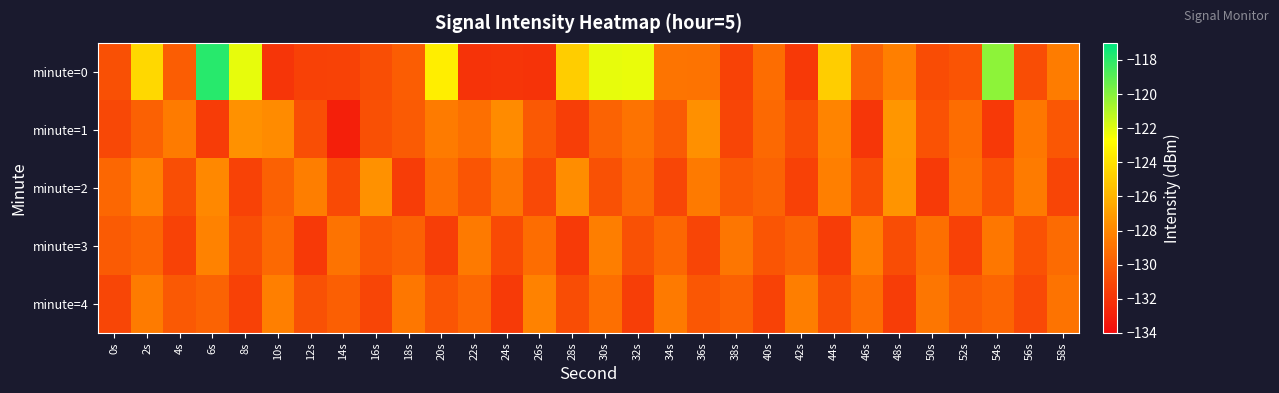

Reading right to left, extract all data points from this chart.

minute=0: 58s=-128.5	56s=-130.8	54s=-120.2	52s=-130.4	50s=-130.9	48s=-128.3	46s=-129.7	44s=-124.9	42s=-131.7	40s=-129.2	38s=-131.3	36s=-128.9	34s=-128.9	32s=-122.2	30s=-122.2	28s=-124.8	26s=-132.0	24s=-132.0	22s=-132.0	20s=-123.4	18s=-130.0	16s=-130.7	14s=-131.3	12s=-131.4	10s=-132.0	8s=-122.1	6s=-117.9	4s=-130.0	2s=-124.4	0s=-130.6
minute=1: 58s=-130.3	56s=-128.7	54s=-131.8	52s=-129.2	50s=-130.5	48s=-127.3	46s=-131.9	44s=-128.1	42s=-130.8	40s=-129.4	38s=-131.2	36s=-127.6	34s=-130.1	32s=-128.9	30s=-129.7	28s=-131.5	26s=-130.2	24s=-127.8	22s=-129.1	20s=-128.5	18s=-130.1	16s=-130.6	14s=-133.0	12s=-130.7	10s=-127.8	8s=-127.6	6s=-131.7	4s=-128.5	2s=-129.8	0s=-131.1
minute=2: 58s=-131.2	56s=-128.5	54s=-130.5	52s=-129.0	50s=-131.7	48s=-127.4	46s=-130.8	44s=-128.3	42s=-131.4	40s=-129.7	38s=-130.2	36s=-128.6	34s=-131.1	32s=-129.3	30s=-130.6	28s=-127.7	26s=-131.0	24s=-128.8	22s=-130.4	20s=-129.1	18s=-131.6	16s=-127.5	14s=-130.9	12s=-128.4	10s=-129.8	8s=-131.3	6s=-127.9	4s=-130.7	2s=-128.2	0s=-129.5
minute=3: 58s=-129.3	56s=-130.5	54s=-128.7	52s=-131.4	50s=-129.1	48s=-130.8	46s=-128.3	44s=-131.6	42s=-129.7	40s=-130.4	38s=-128.8	36s=-131.2	34s=-129.5	32s=-130.6	30s=-128.4	28s=-131.7	26s=-129.2	24s=-130.9	22s=-128.6	20s=-131.5	18s=-129.8	16s=-130.3	14s=-128.9	12s=-131.8	10s=-129.4	8s=-130.7	6s=-128.2	4s=-131.3	2s=-129.6	0s=-130.1
minute=4: 58s=-128.9	56s=-131.0	54s=-129.6	52s=-130.1	50s=-128.8	48s=-131.6	46s=-129.2	44s=-130.7	42s=-128.4	40s=-131.3	38s=-129.8	36s=-130.3	34s=-128.6	32s=-131.5	30s=-129.1	28s=-130.8	26s=-128.2	24s=-131.7	22s=-129.5	20s=-130.4	18s=-128.7	16s=-131.2	14s=-129.9	12s=-130.6	10s=-128.3	8s=-131.4	6s=-129.7	4s=-130.2	2s=-128.5	0s=-131.1